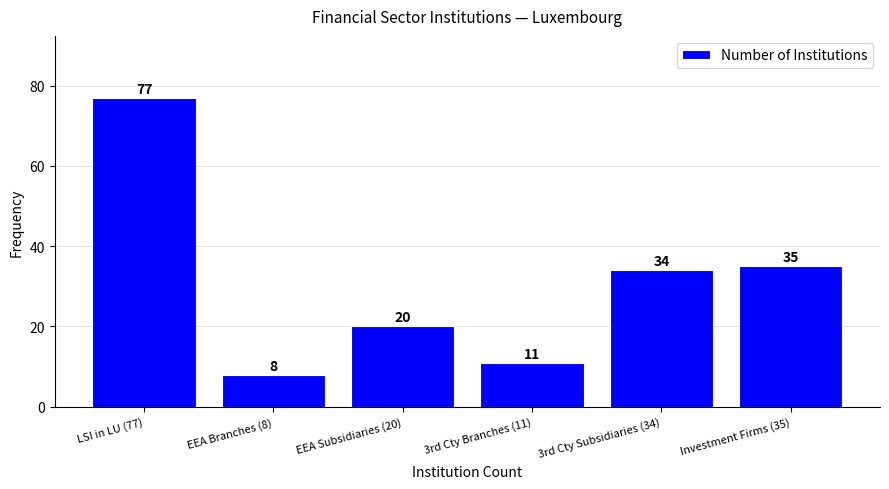

Reading right to left, list all the values displayed in this chart.

35	34	11	20	8	77